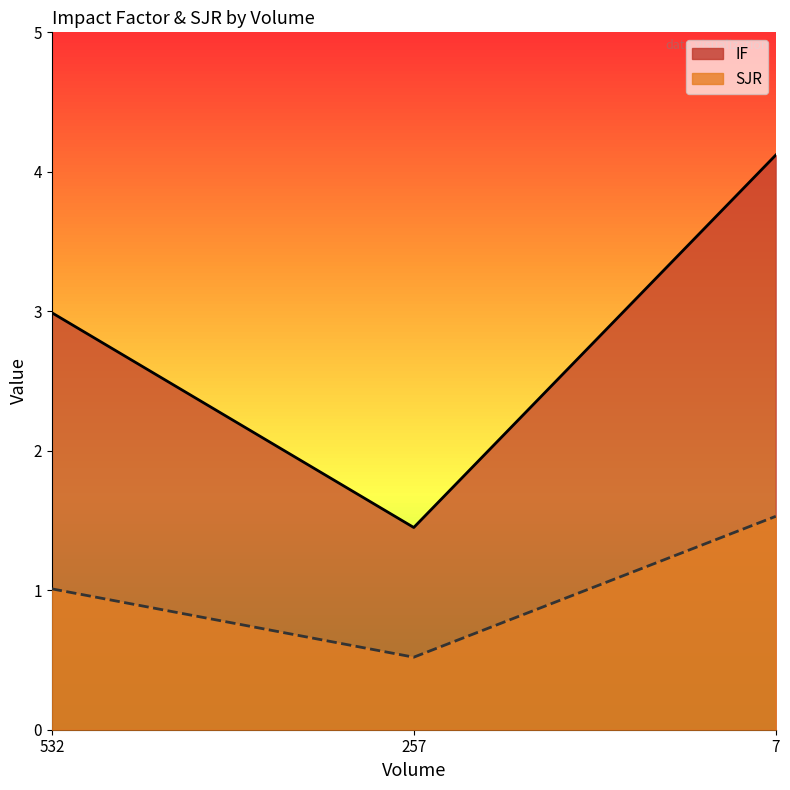

What is the minimum value shown in the chart?

0.5